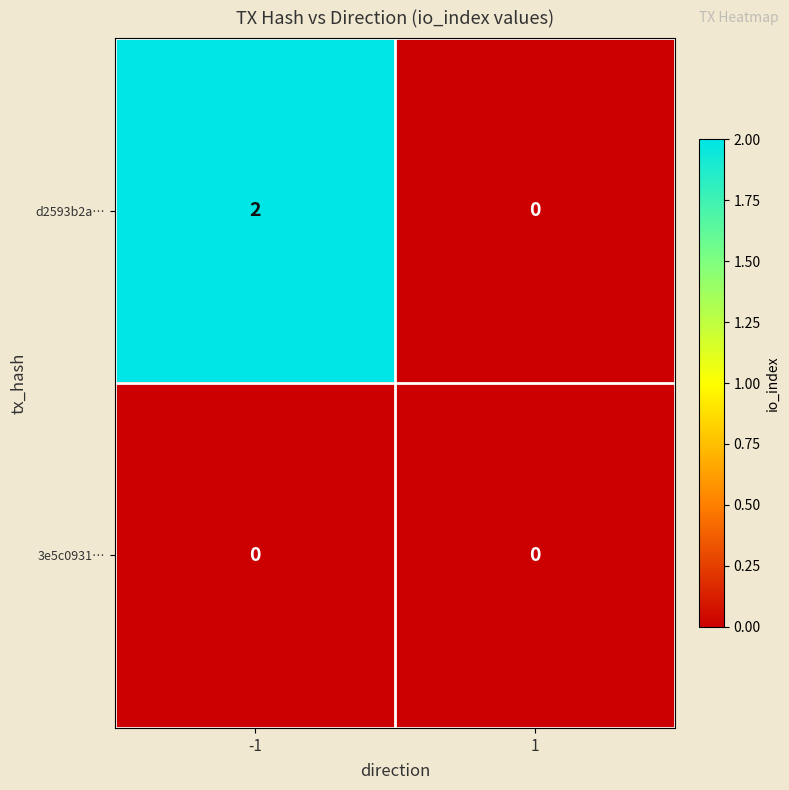

What is the total value across all series at -1?

2